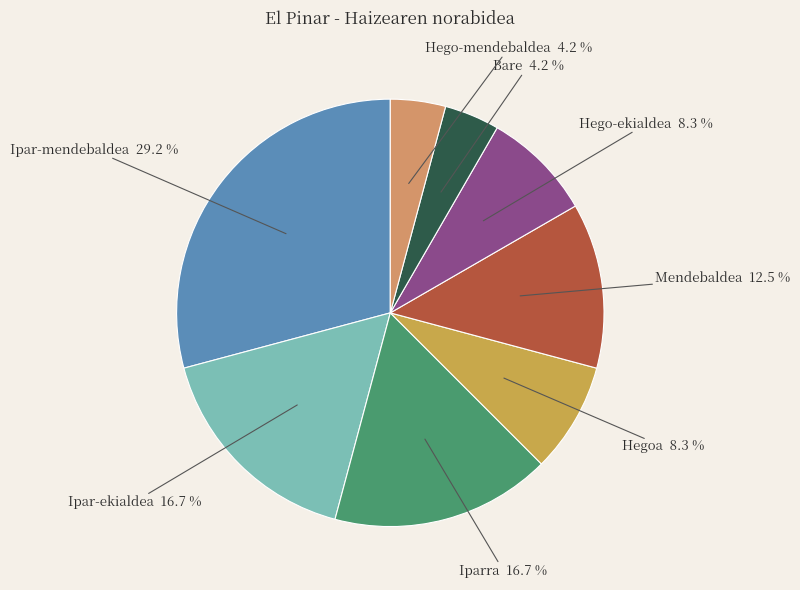

What percentage is NOT represented by Hego-ekialdea?

91.7%